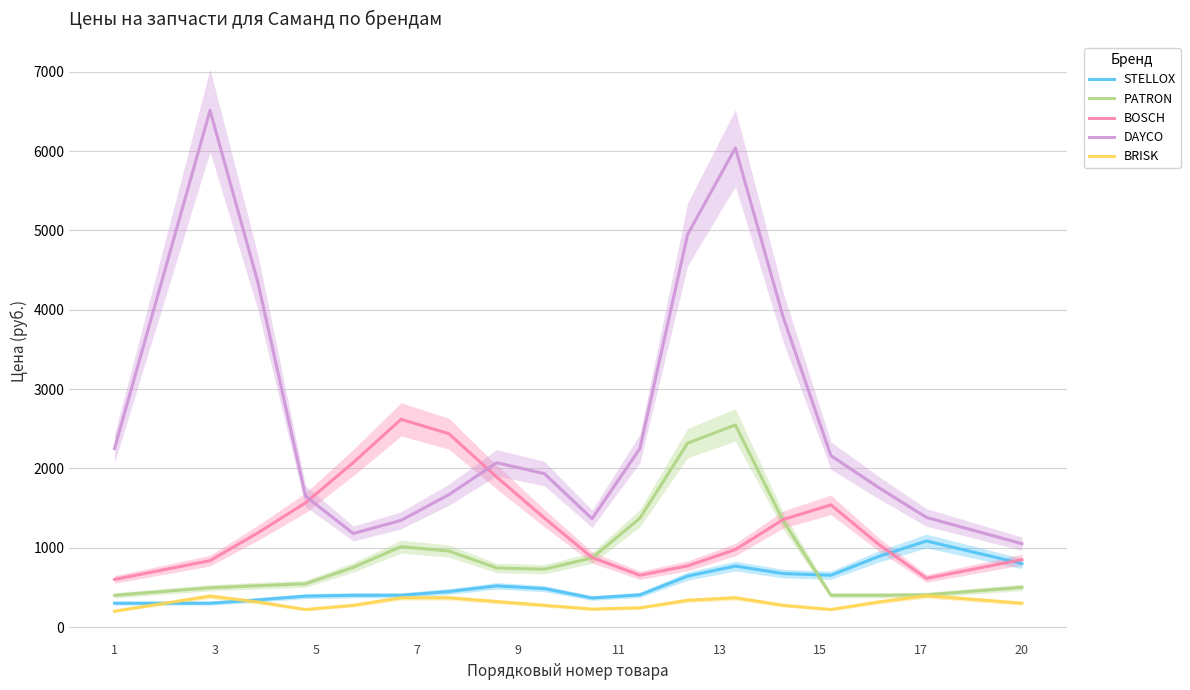

How many values in the BOSCH series are below 1042?

10